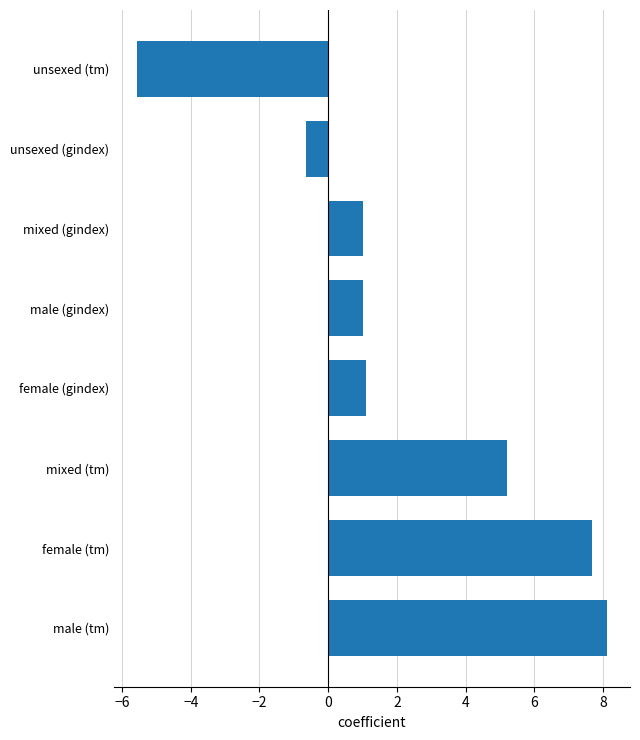

Which label corresponds to the largest value in the chart?

male (tm)